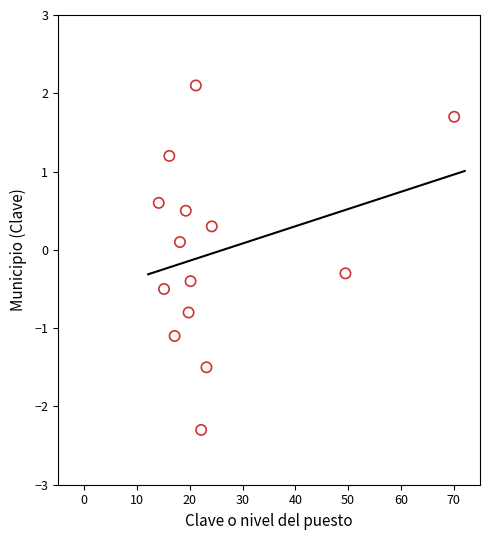

What is the range of X values (max minus min)?

56.0